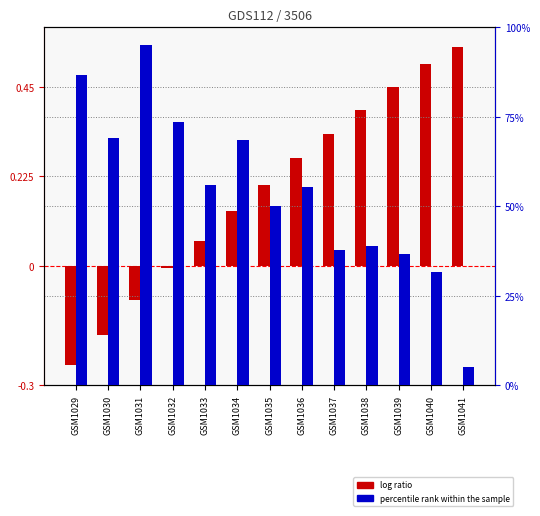

How many groups of bars are there?

13